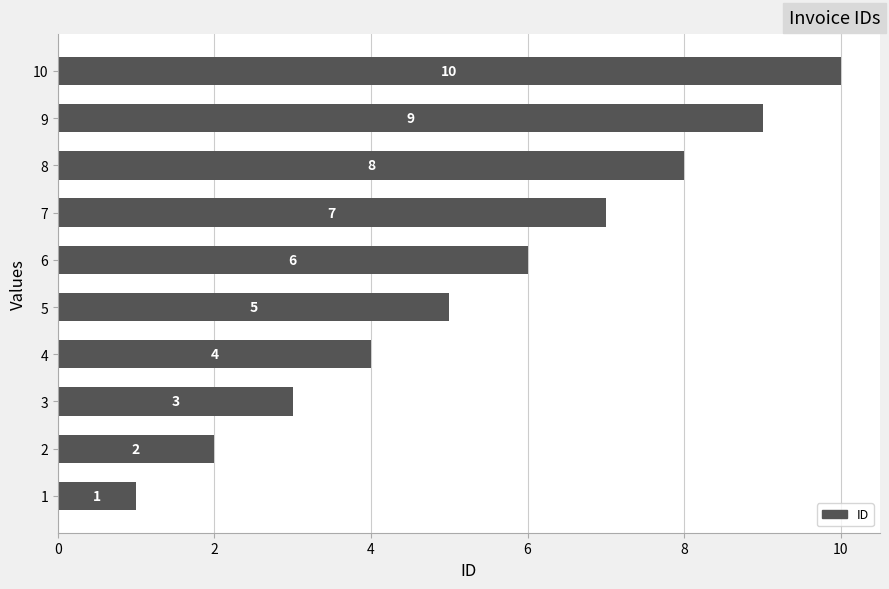

Count the number of categories in the chart.

10